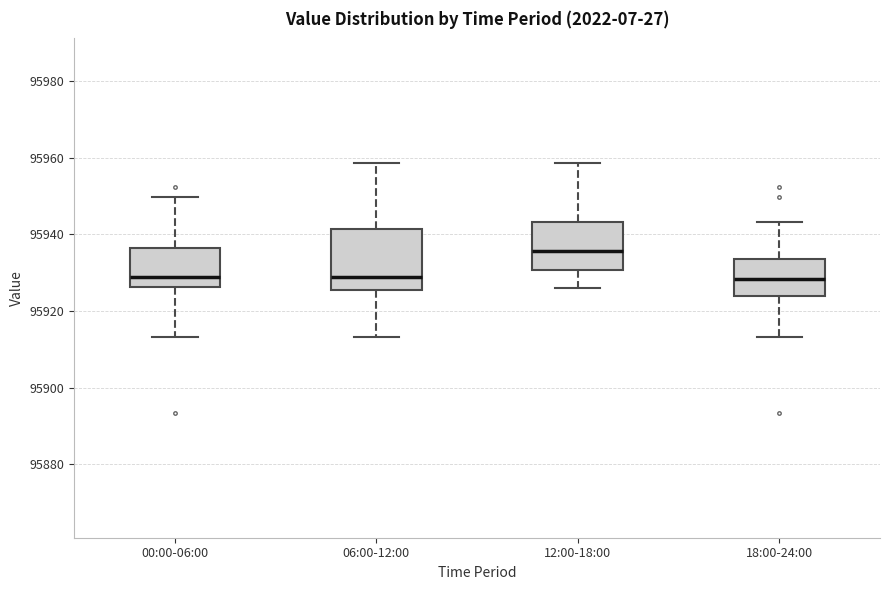

Reading left to right, transcribe this box plot: for each box, give where its median line is, the range the box spans, and where its two whiskers end, as read against the y-axis. The values are not printed on the chart, so give them approximately, as read against the axis.

00:00-06:00: median 95928, box 95926 to 95936, whiskers 95914 to 95950
06:00-12:00: median 95928, box 95926 to 95942, whiskers 95914 to 95958
12:00-18:00: median 95936, box 95930 to 95944, whiskers 95926 to 95958
18:00-24:00: median 95928, box 95924 to 95934, whiskers 95914 to 95944